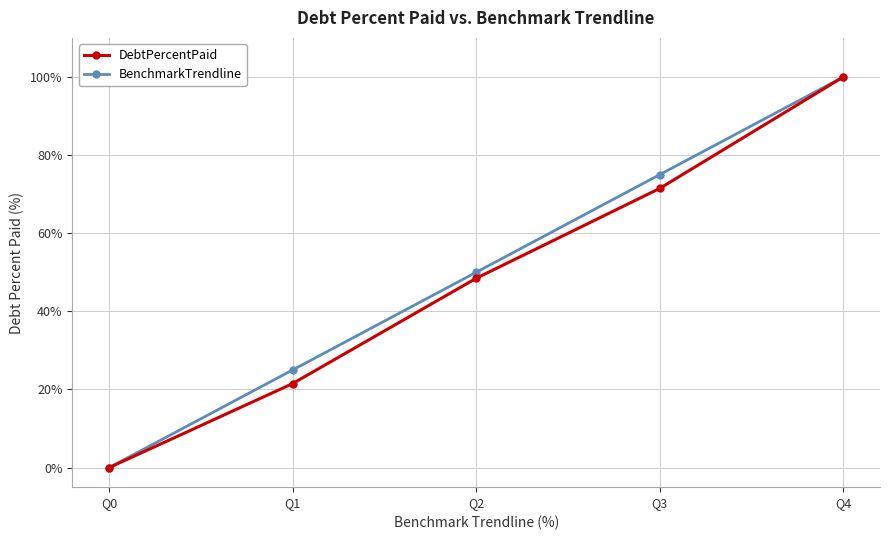

What is the difference between the highest and lowest values at Q3?

3.5